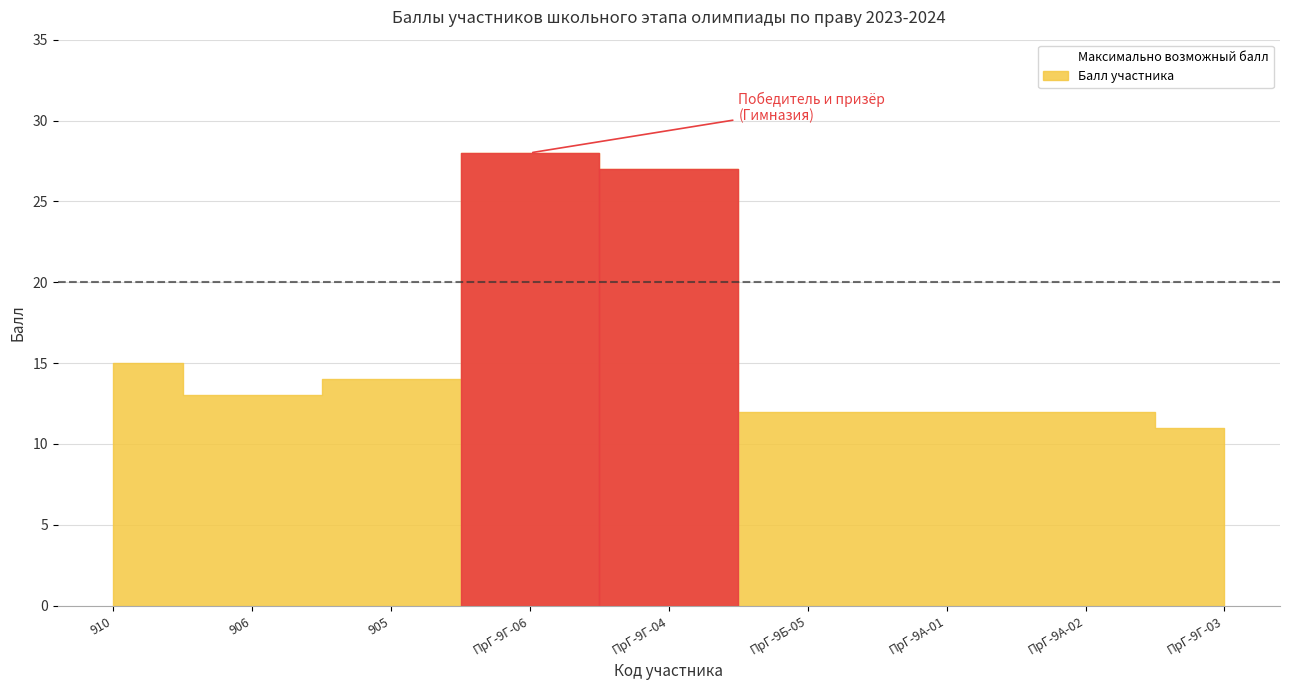

Rank the categories by Максимально возможный балл value from highest to lowest.

910, 906, 905, ПрГ-9Г-06, ПрГ-9Г-04, ПрГ-9Б-05, ПрГ-9А-01, ПрГ-9А-02, ПрГ-9Г-03